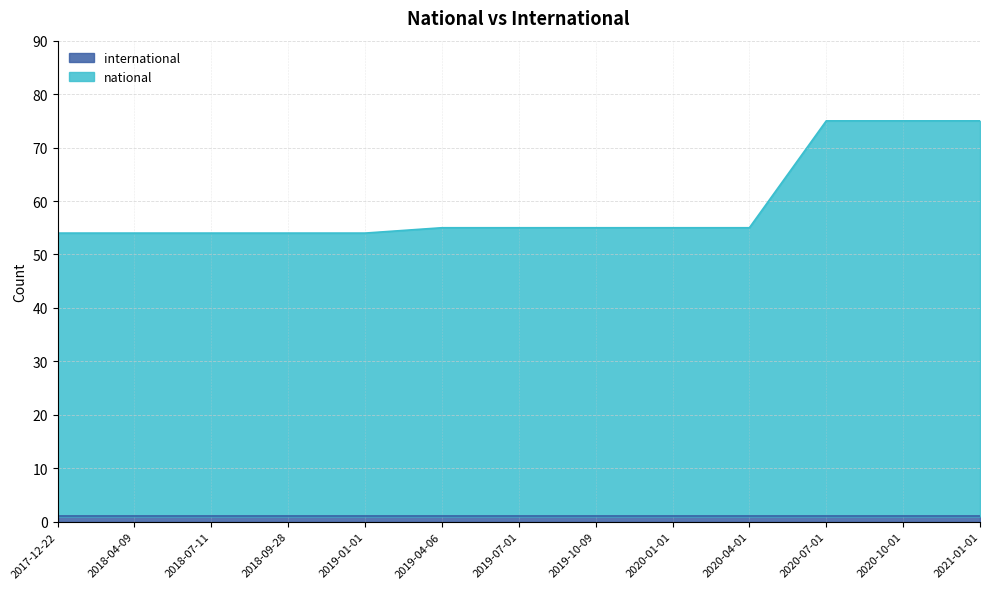

Does the chart display data point markers on the line(s)?

No